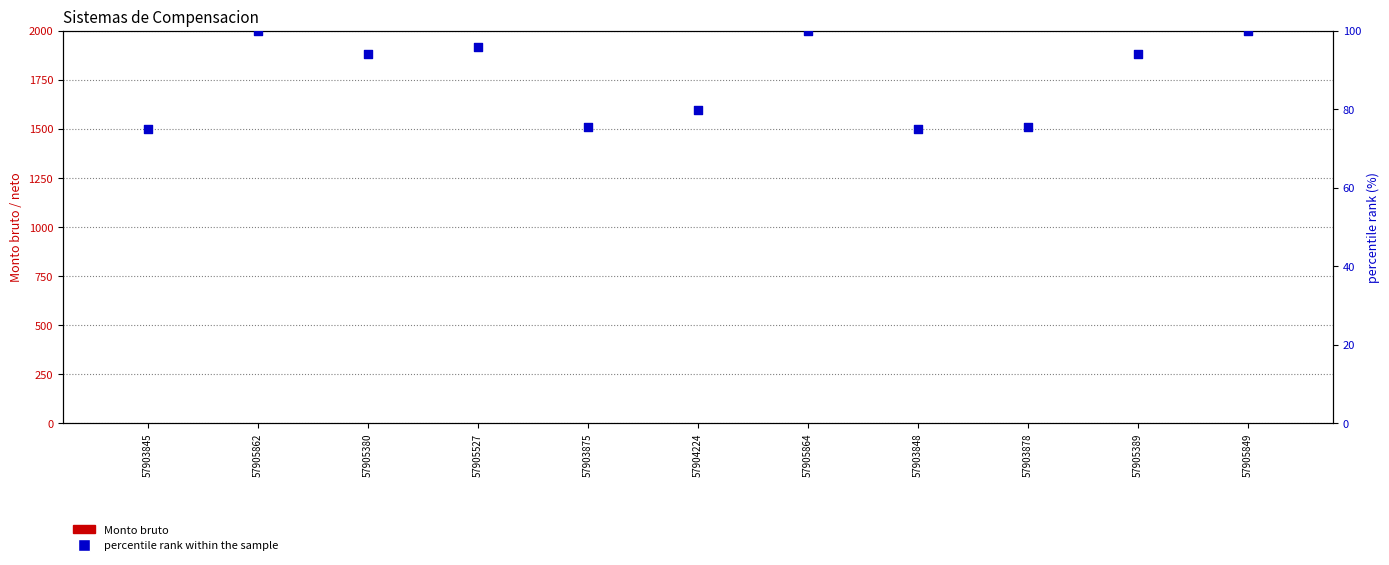

Which series has the largest Y range (max minus min)?

percentile rank within the sample